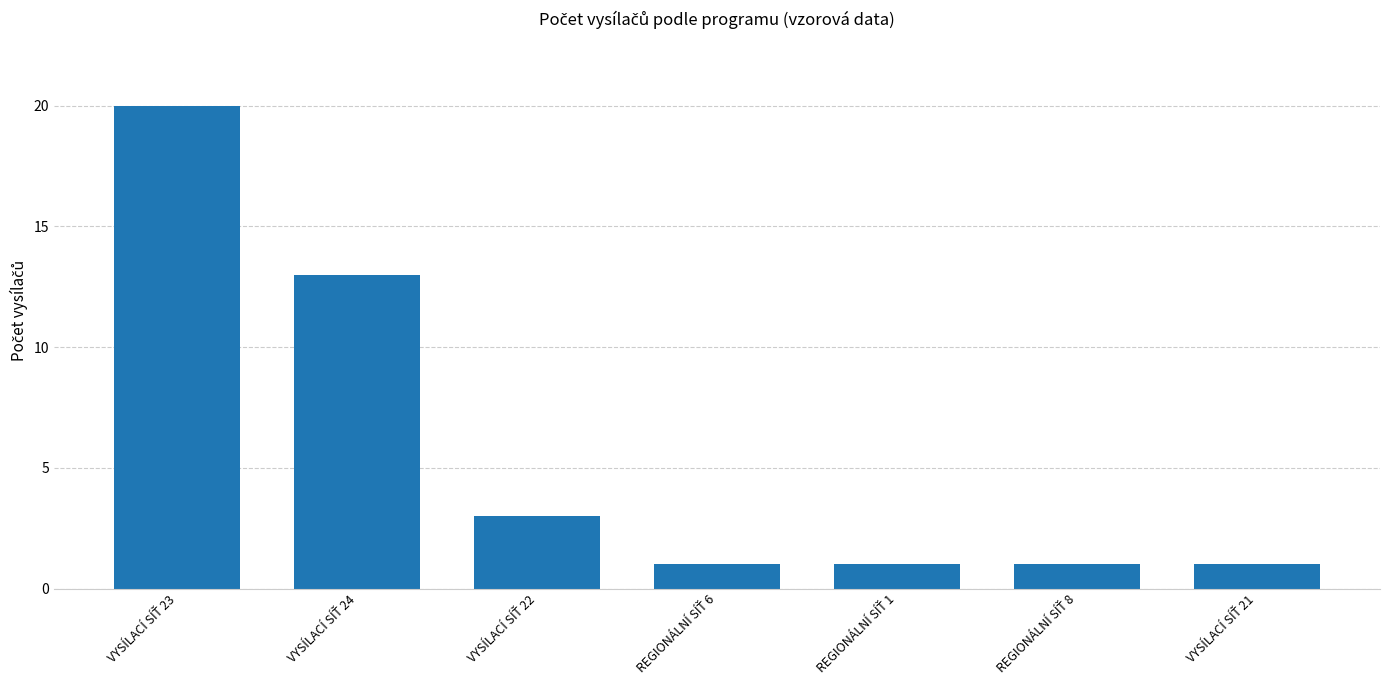

What is the average value?

6